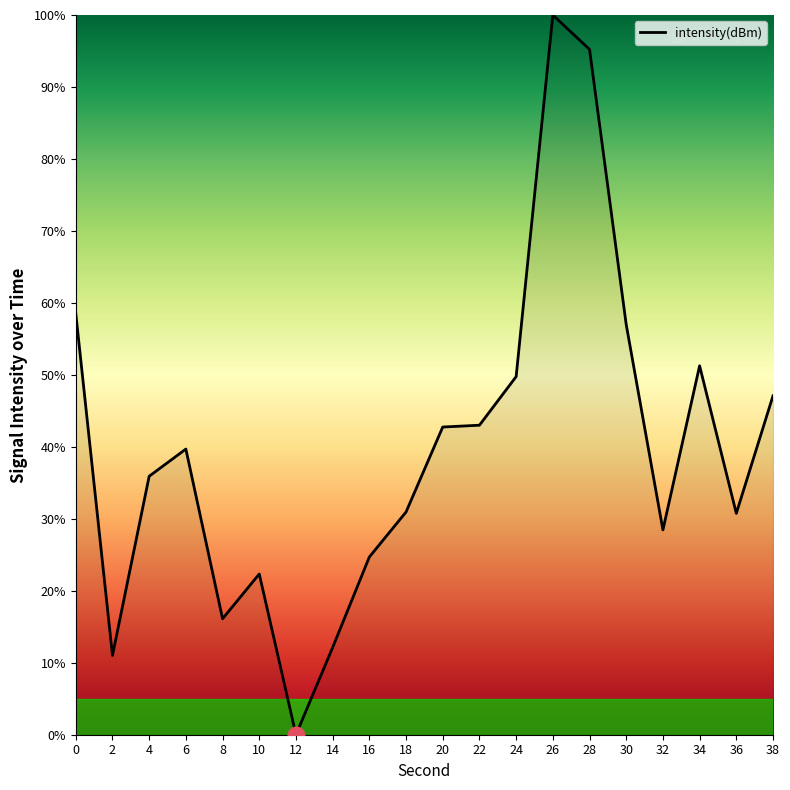

Where is the first local maximum?

6